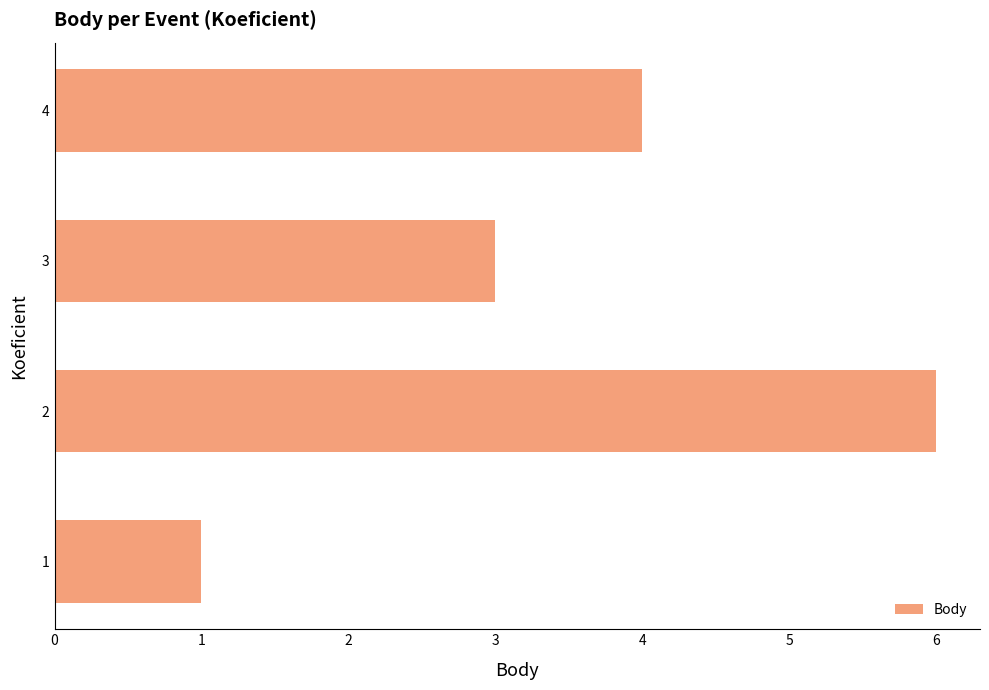

Is it true that the value at 4 is 3?

False